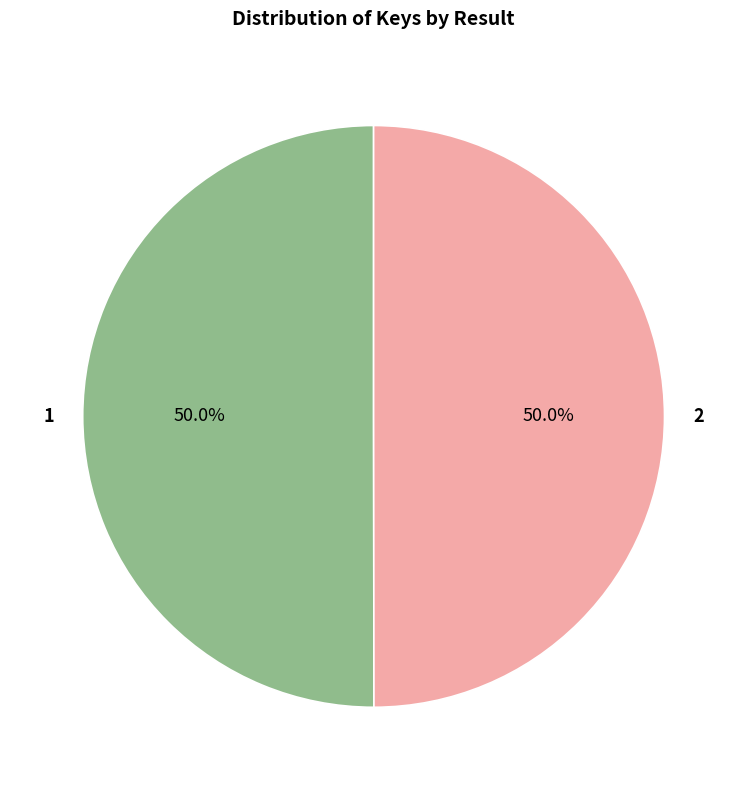

To the nearest percent, what is the average slice percentage?

50%